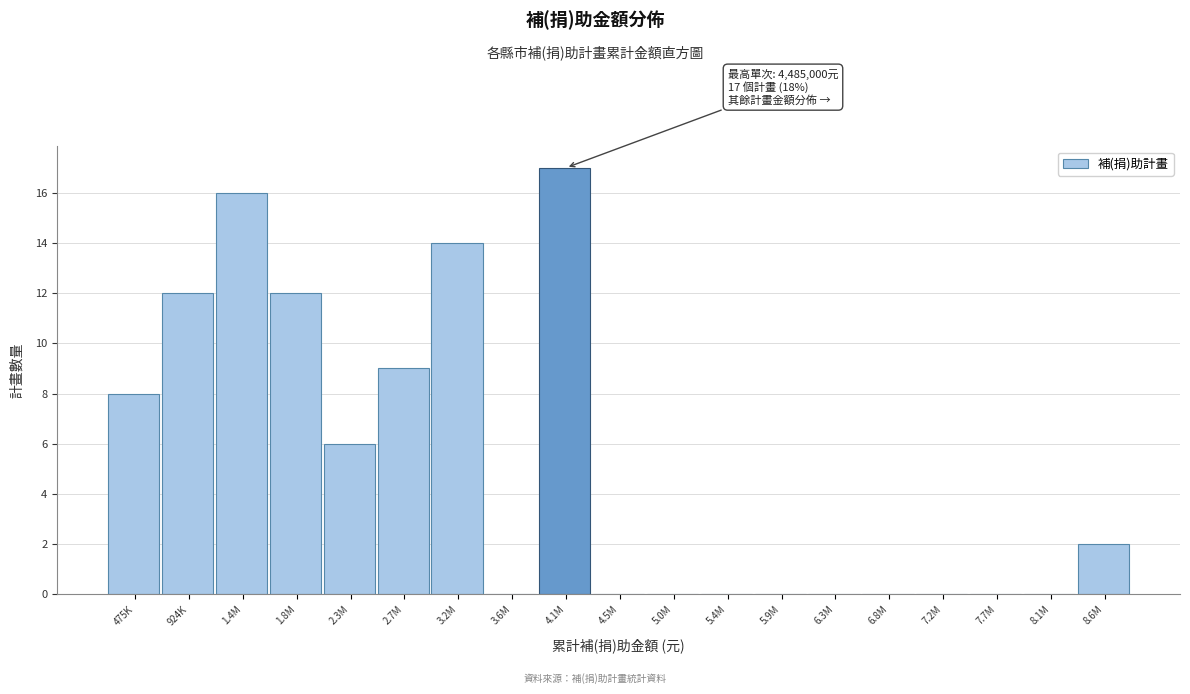

Reading left to right, list all the values displayed in this chart.

475K=8	924K=12	1.4M=16	1.8M=12	2.3M=6	2.7M=9	3.2M=14	3.6M=0	4.1M=17	4.5M=0	5.0M=0	5.4M=0	5.9M=0	6.3M=0	6.8M=0	7.2M=0	7.7M=0	8.1M=0	8.6M=2